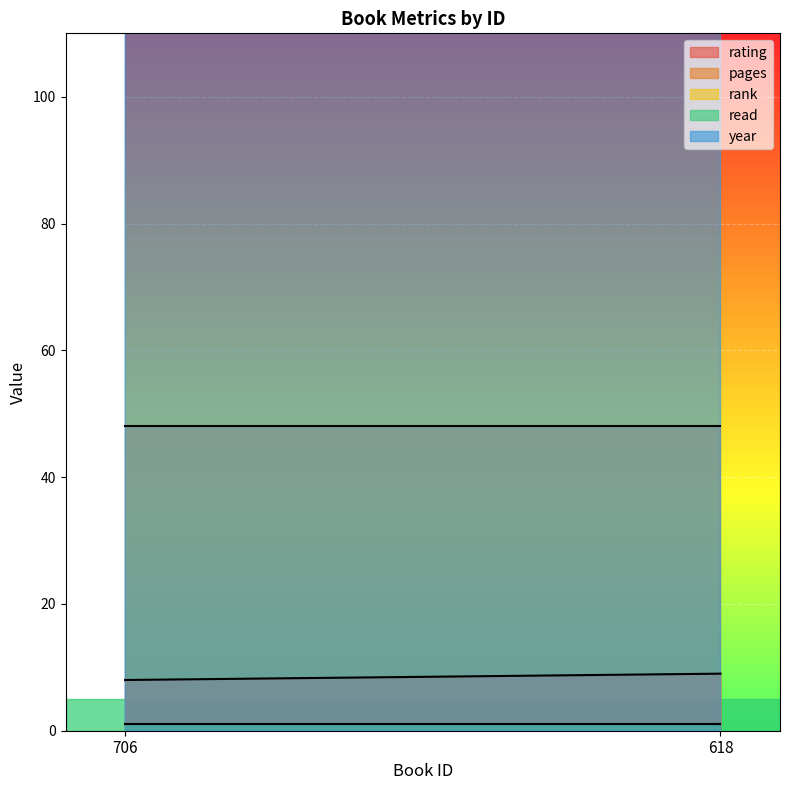

What is the difference between the maximum and minimum values in the year series?

1